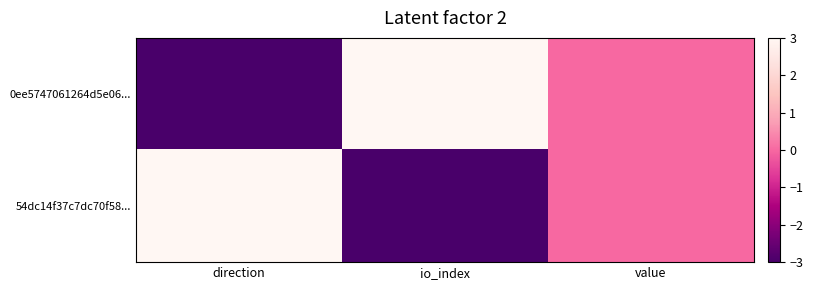

Between direction and io_index, which series saw the biggest shift?

0ee5747061264d5e06...